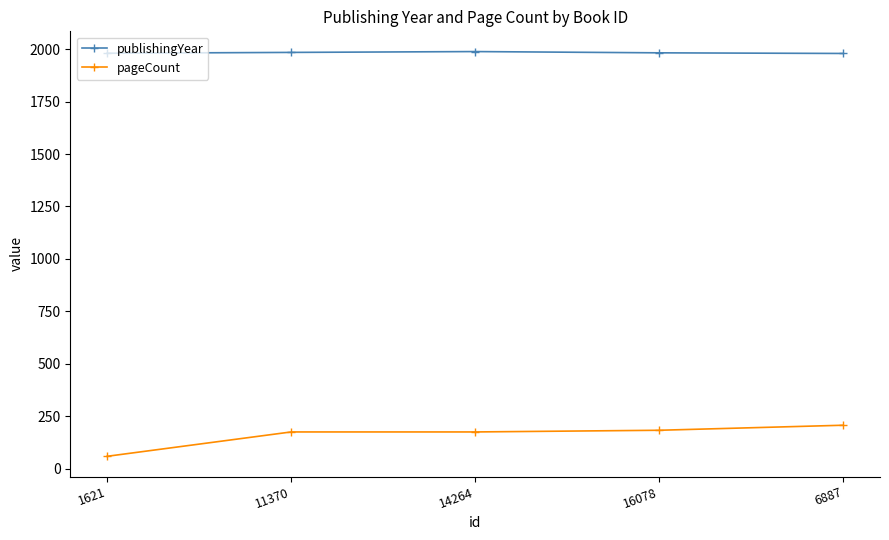

What is the highest value of the pageCount series?

208